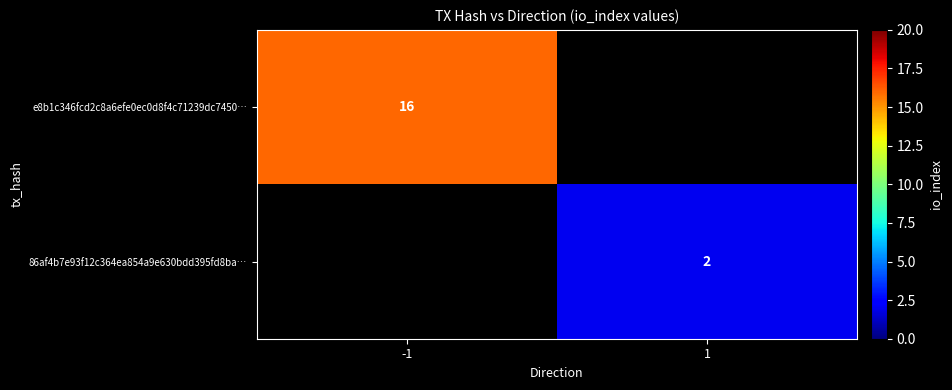

True or false: 86af4b7e93f12c364ea854a9e630bdd395fd8ba… has a value of 2 at 1.

True